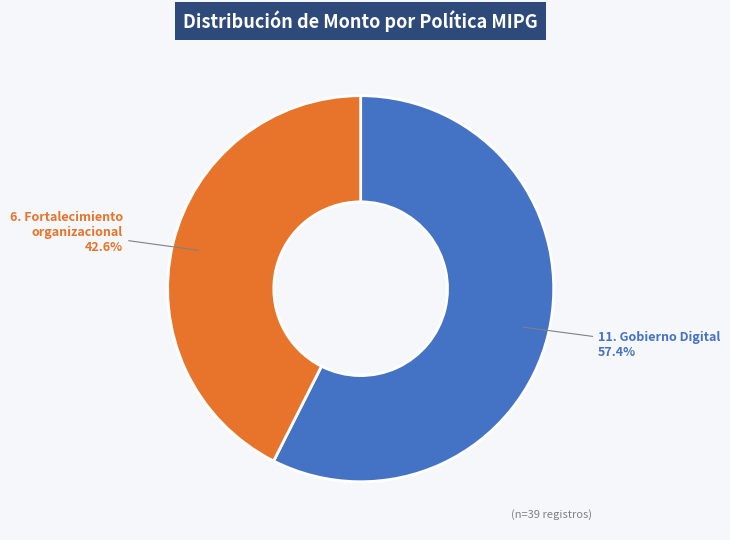

Is 6. Fortalecimiento organizacional the majority of the pie?

No